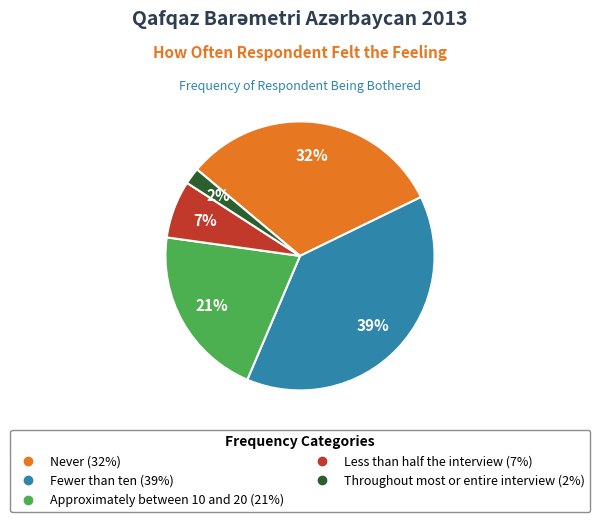

Which category has the biggest portion of the pie?

Fewer than ten